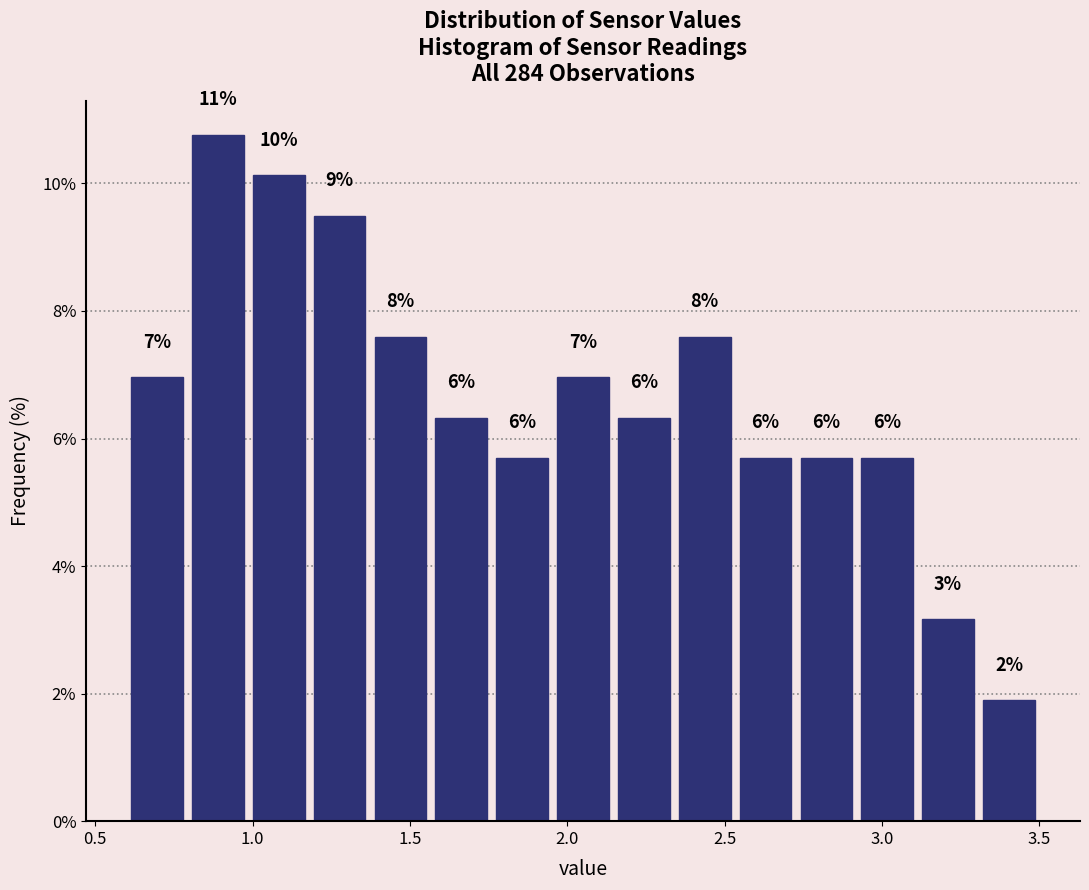

Read against the x-axis, roughly where is the centre of the tallest bar?

0.90